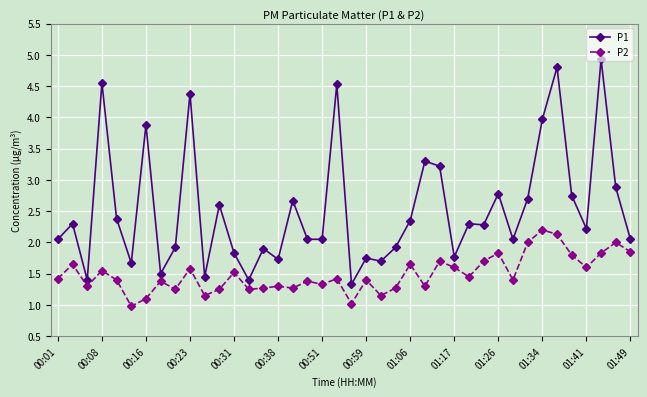

True or false: P2 and P1 intersect in this chart.

False